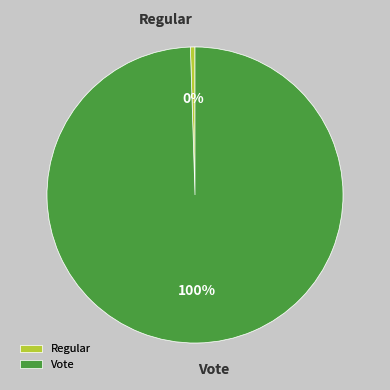

Do Regular and Vote together represent more than half of the pie?

Yes